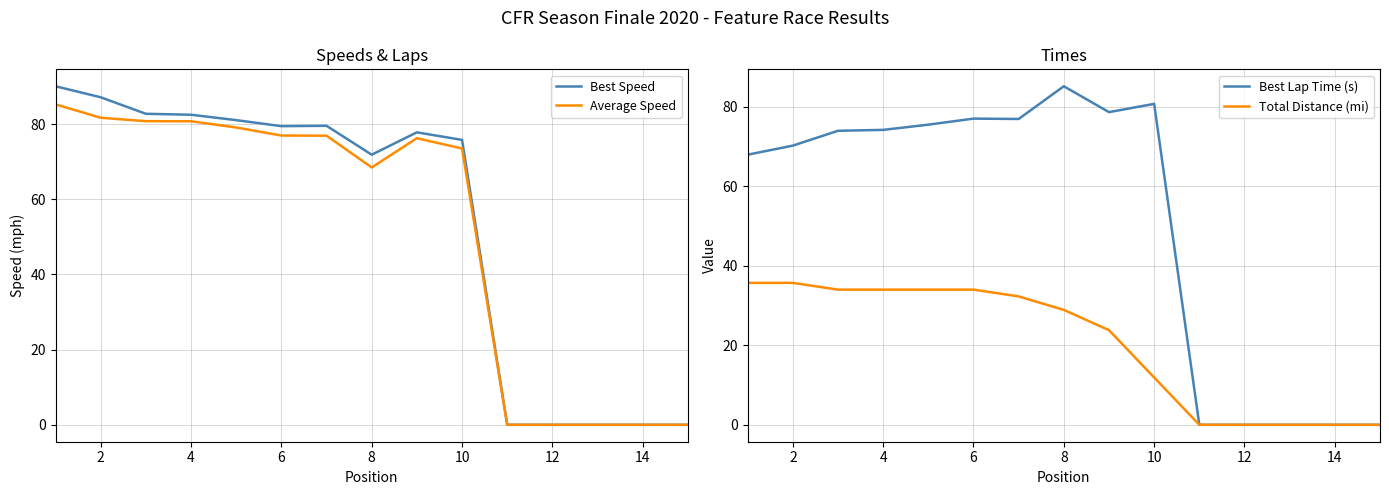

True or false: Best Speed has more than 2 interior local peaks.

False